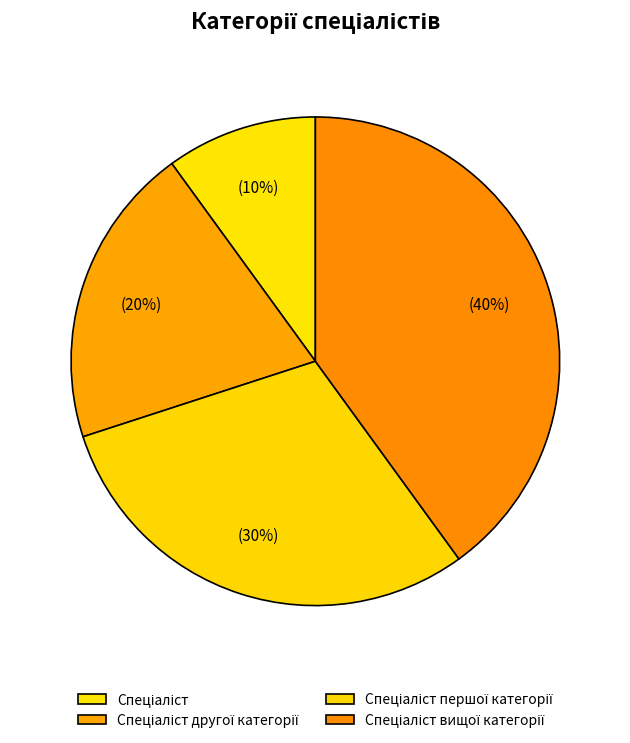

The Спеціаліст вищої категорії slice represents 40% of the pie. True or false?

True